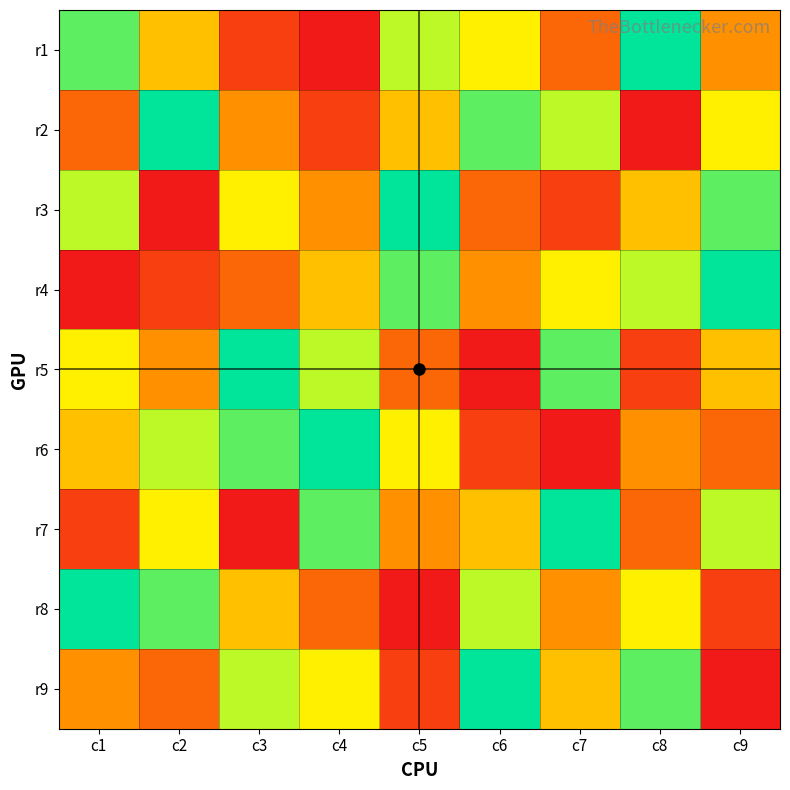

Between c6 and c5, which is larger?

c5